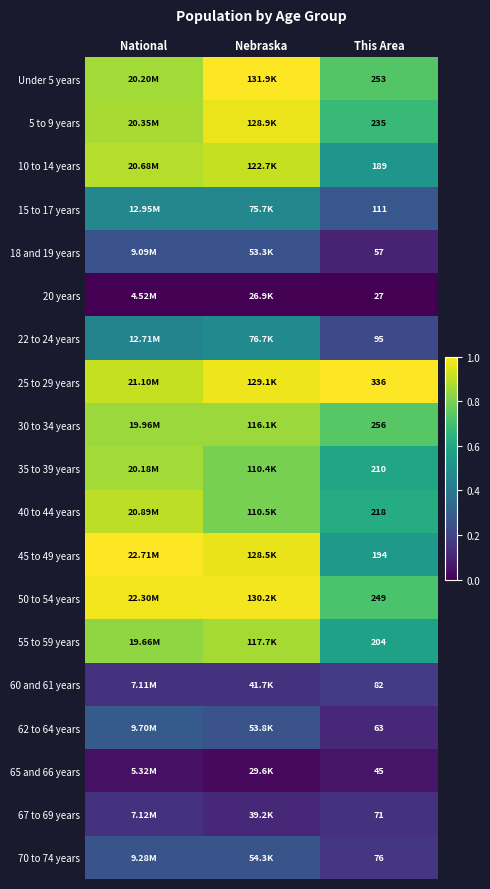

Which category has the highest value in the 18 and 19 years series?

Nebraska